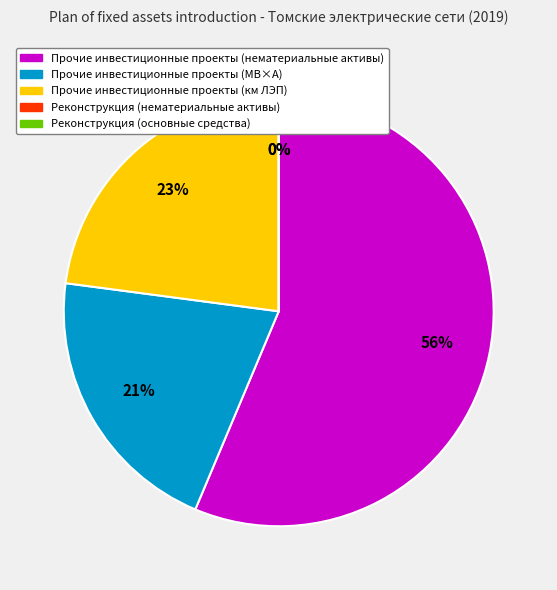

What percentage is NOT represented by Прочие инвестиционные проекты (нематериальные активы)?

43.7%